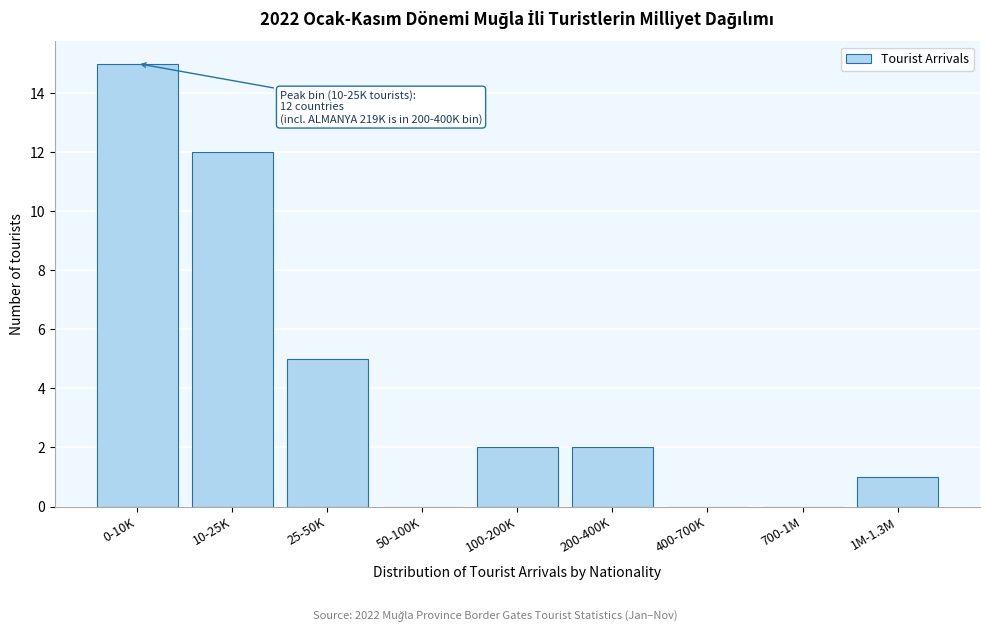

Reading left to right, transcribe all the data shown in this chart.

0-10K=15	10-25K=12	25-50K=5	50-100K=0	100-200K=2	200-400K=2	400-700K=0	700-1M=0	1M-1.3M=1